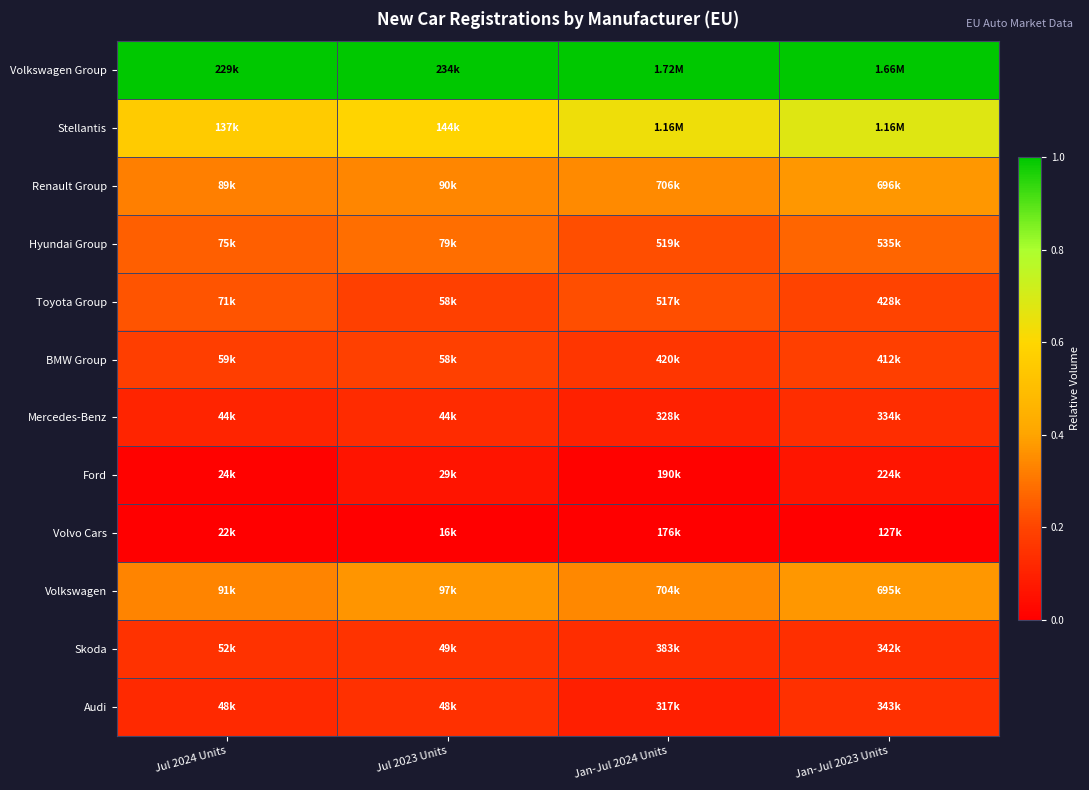

At how many categories does at least one series exceed 0?

4